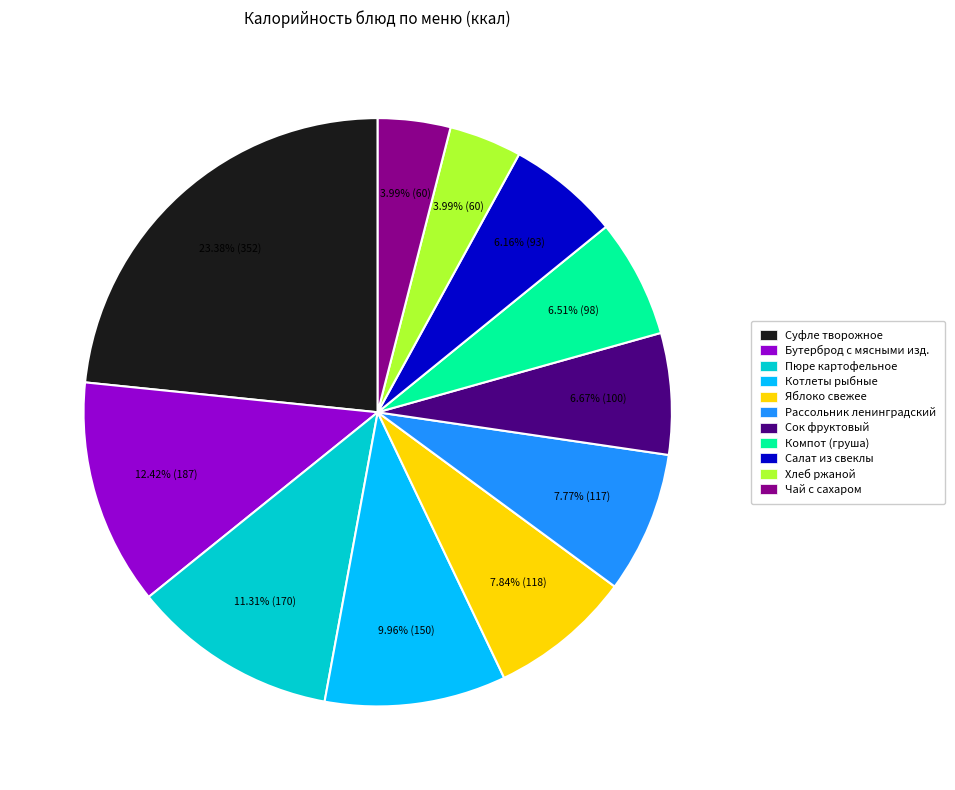

What is the largest slice in the pie chart?

Суфле творожное